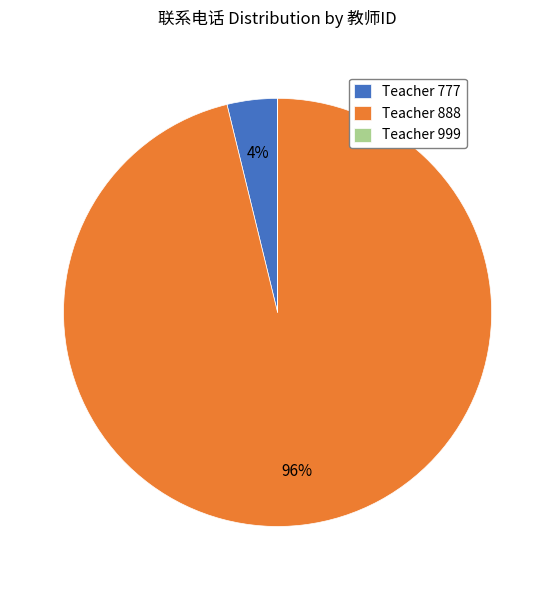

True or false: Teacher 888 accounts for 82% of the total.

False